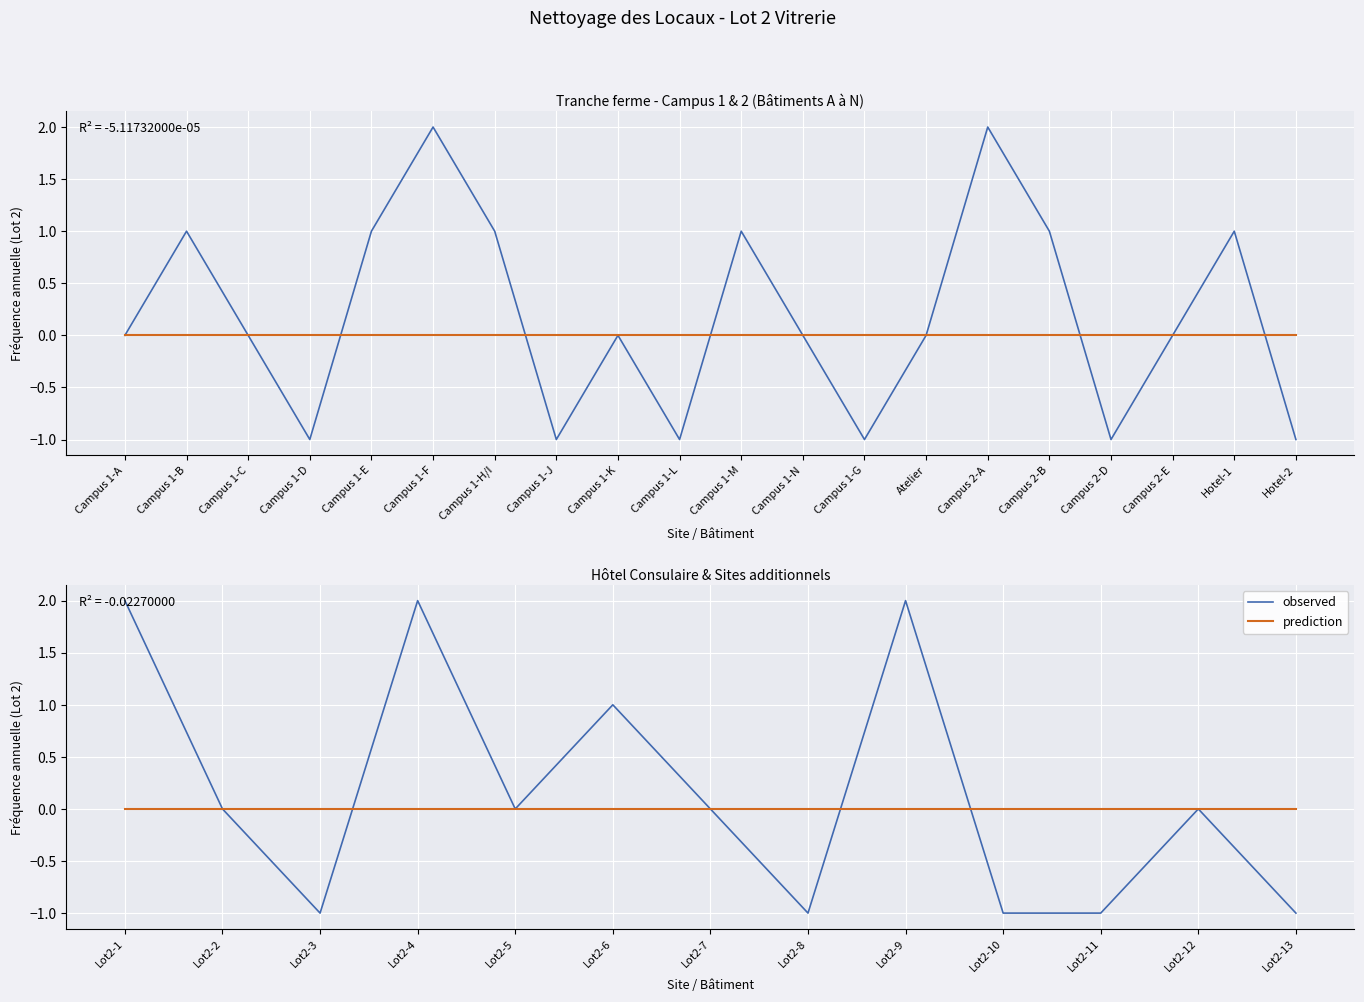

Is it true that prediction equals 0 at Lot2-1?

True